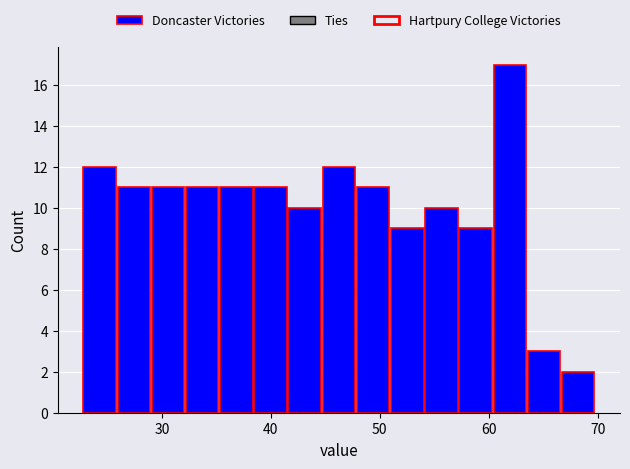

Around what value on the x-axis is the tallest bar? Give the approximate position of its centre, as read against the axis.

62